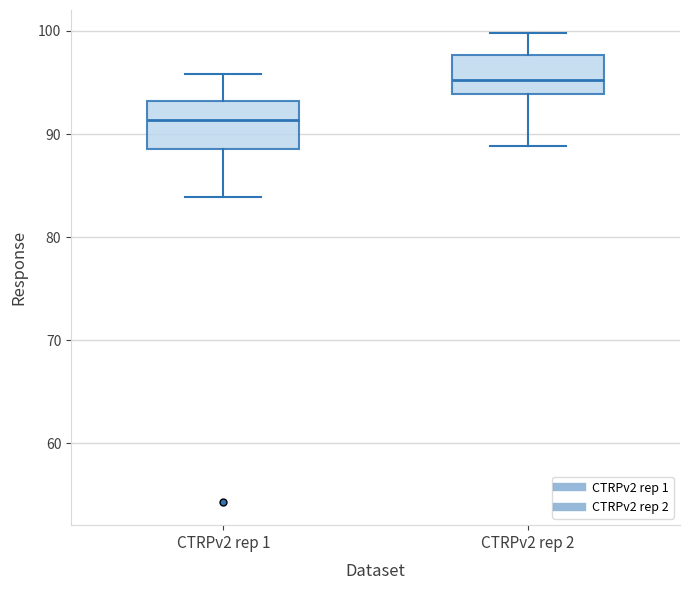

Where does the upper whisker of the box for CTRPv2 rep 2 end on the y-axis? The values are not printed on the chart, so give them approximately, as read against the axis.

100